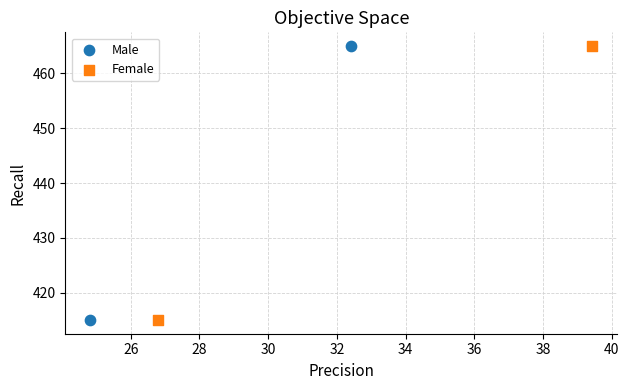

What are all the series names shown in the legend?

Male, Female